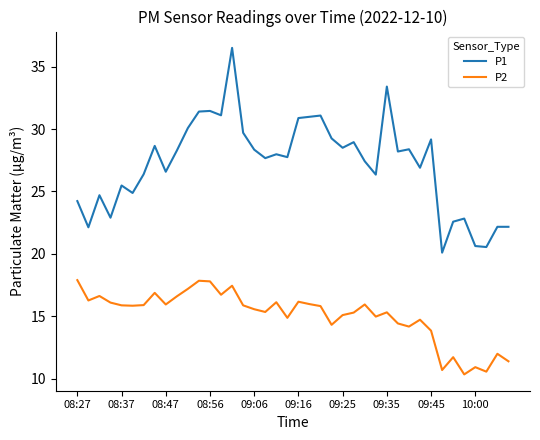

True or false: P2 and P1 cross at least once.

False